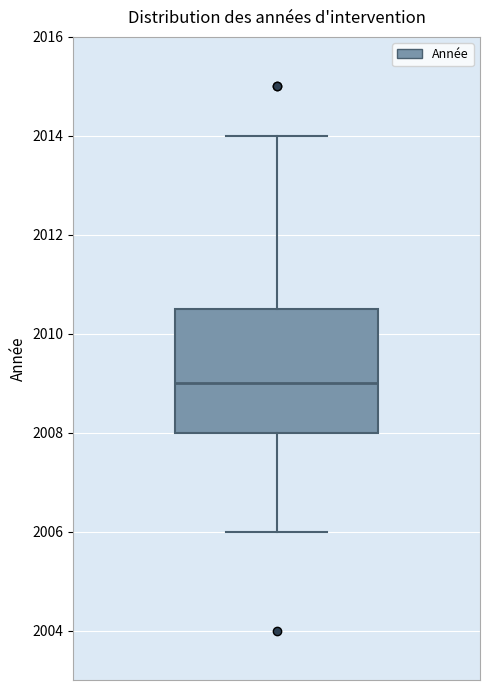

Transcribe this box plot: give where the median line is, the range the box spans, and where the two whiskers end, as read against the y-axis. The values are not printed on the chart, so give them approximately, as read against the axis.

median 2009.0, box 2008.0 to 2010.6, whiskers 2006.0 to 2014.0